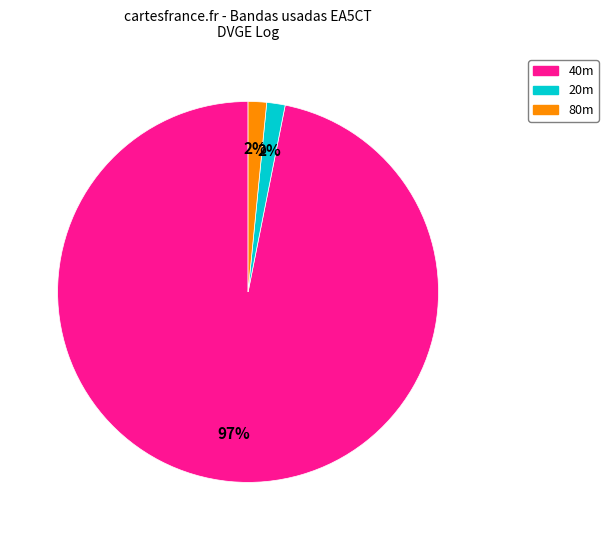

Does 40m represent more than half of the total?

Yes